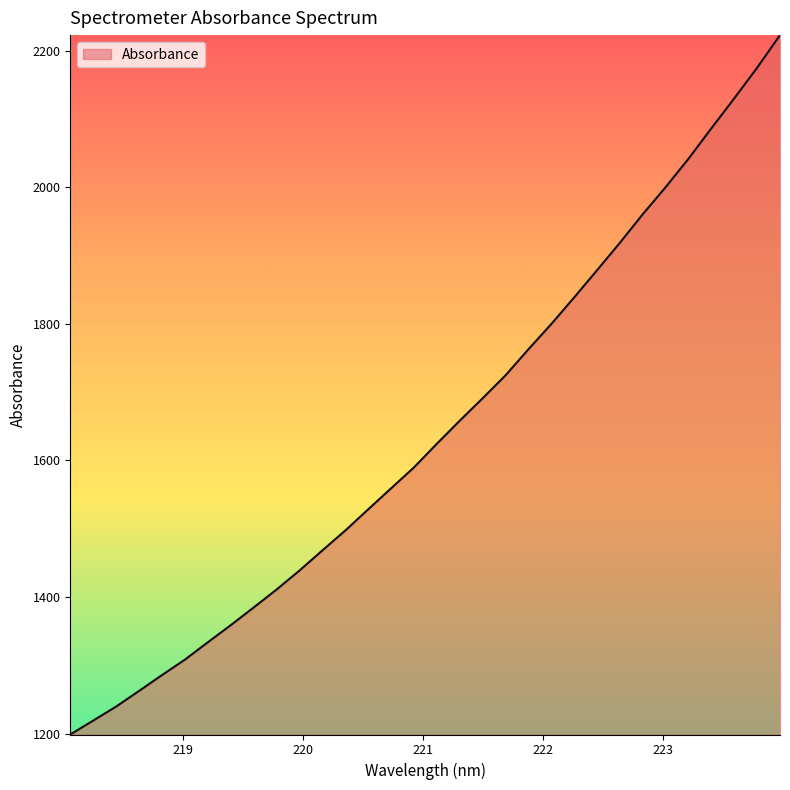

What is the greatest value displayed?

2222.9